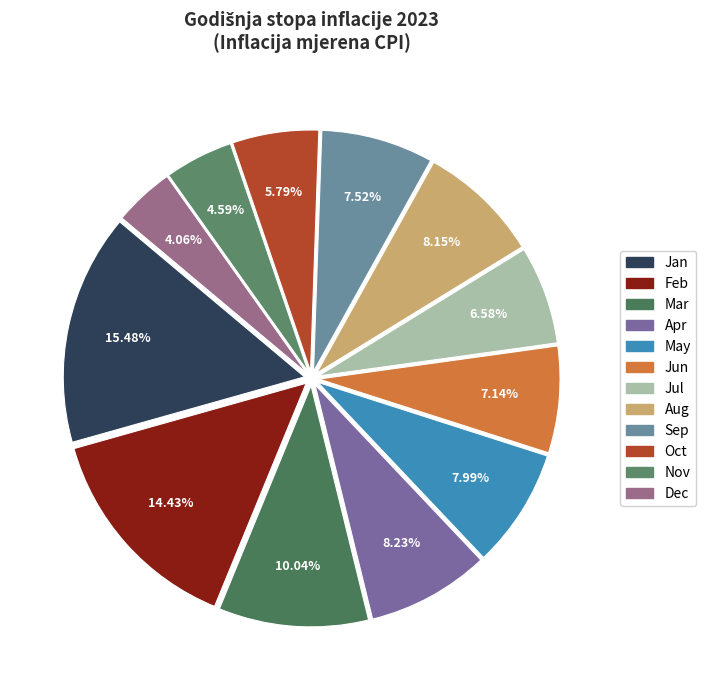

To the nearest percent, what is the combined percentage of Feb and Jan?

30%